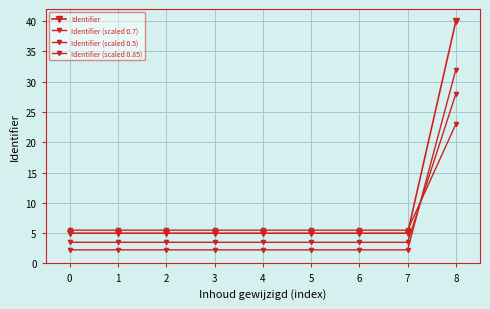

Reading left to right, extract all data points from this chart.

Identifier: 5.0	5.0	5.0	5.0	5.0	5.0	5.0	5.0	40.0
Identifier (scaled 0.7): 3.5	3.5	3.5	3.5	3.5	3.5	3.5	3.5	28.0
Identifier (scaled 0.5): 5.5	5.5	5.5	5.5	5.5	5.5	5.5	5.5	23.0
Identifier (scaled 0.85): 2.2	2.3	2.3	2.3	2.3	2.3	2.3	2.3	32.0